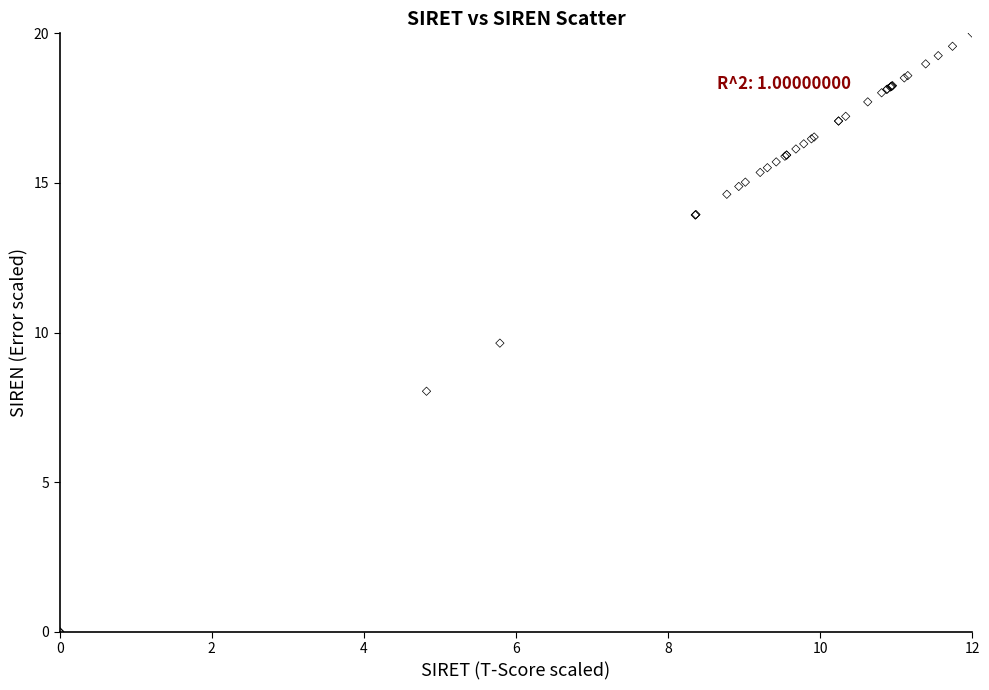

What Y value in the scatter plot is closest to 10?

9.6